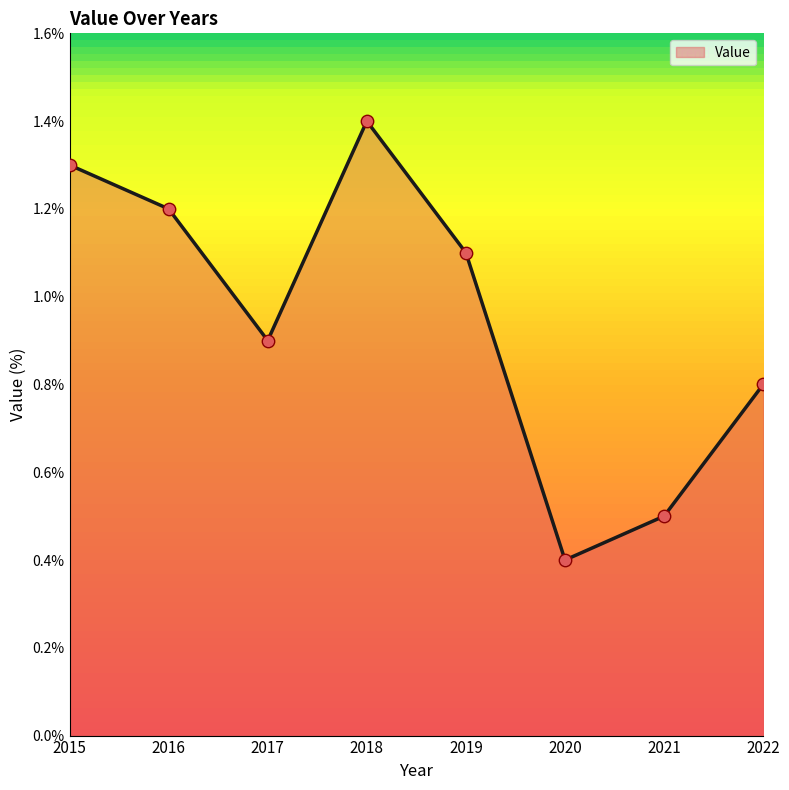

What is the change in value from 2019 to 2020?

-0.7